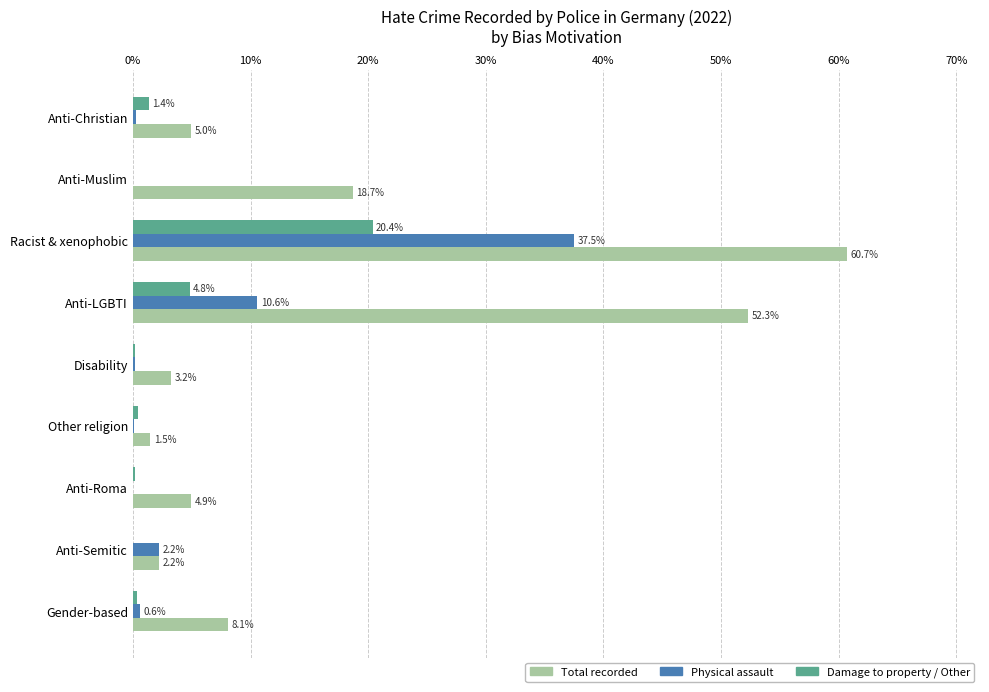

At which category does the chart reach its peak across all series?

Racist & xenophobic